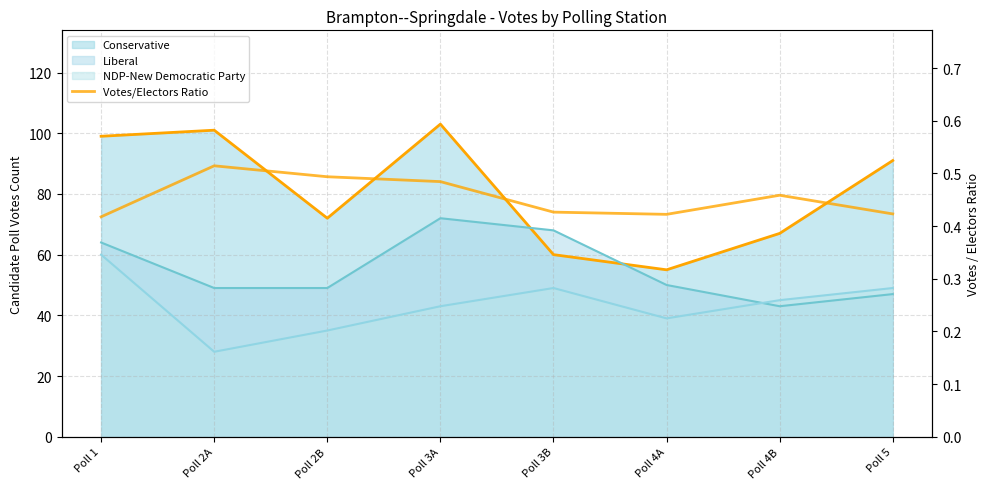

What position from the left is Poll 4B?

7